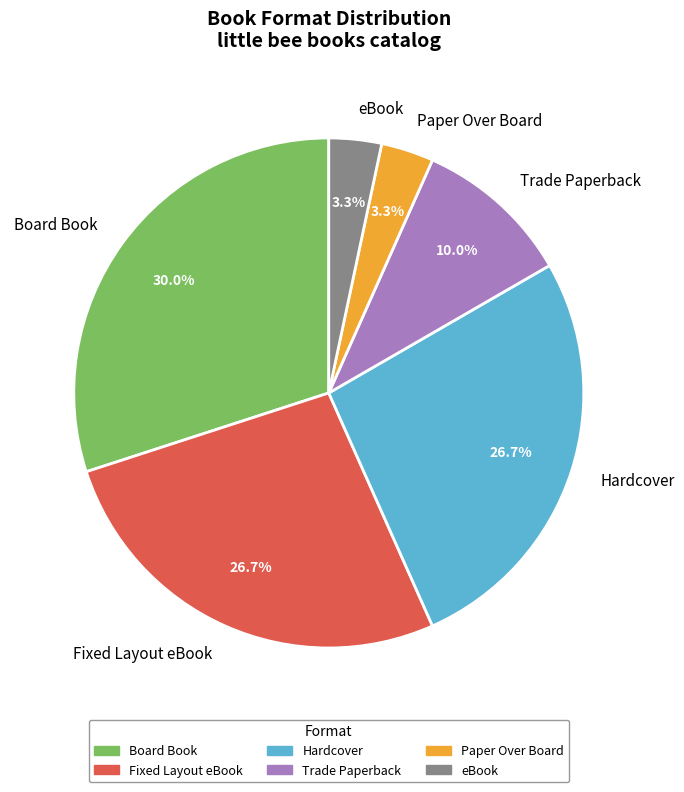

What percentage is NOT represented by Paper Over Board?

96.7%